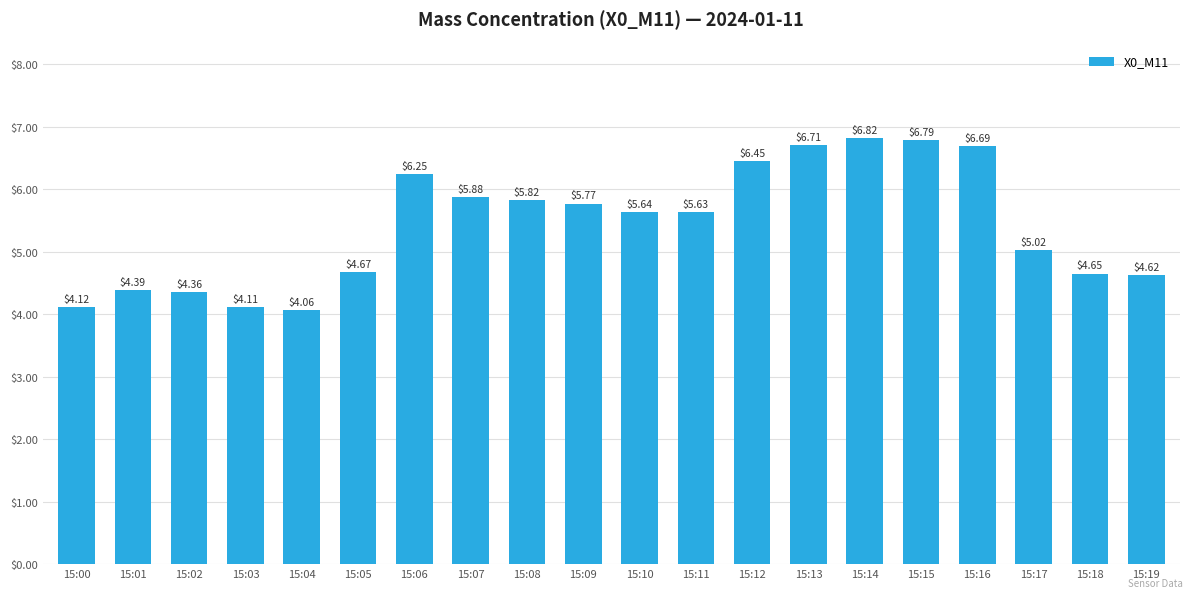

Approximately how many times larger is the value at 15:18 compared to 15:07?

0.8